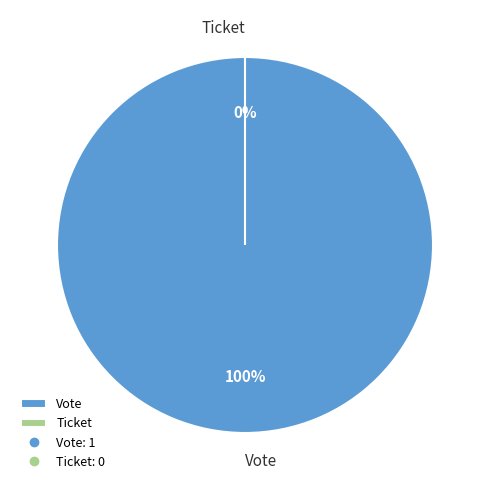

Rank the categories by value from highest to lowest.

Vote, Ticket